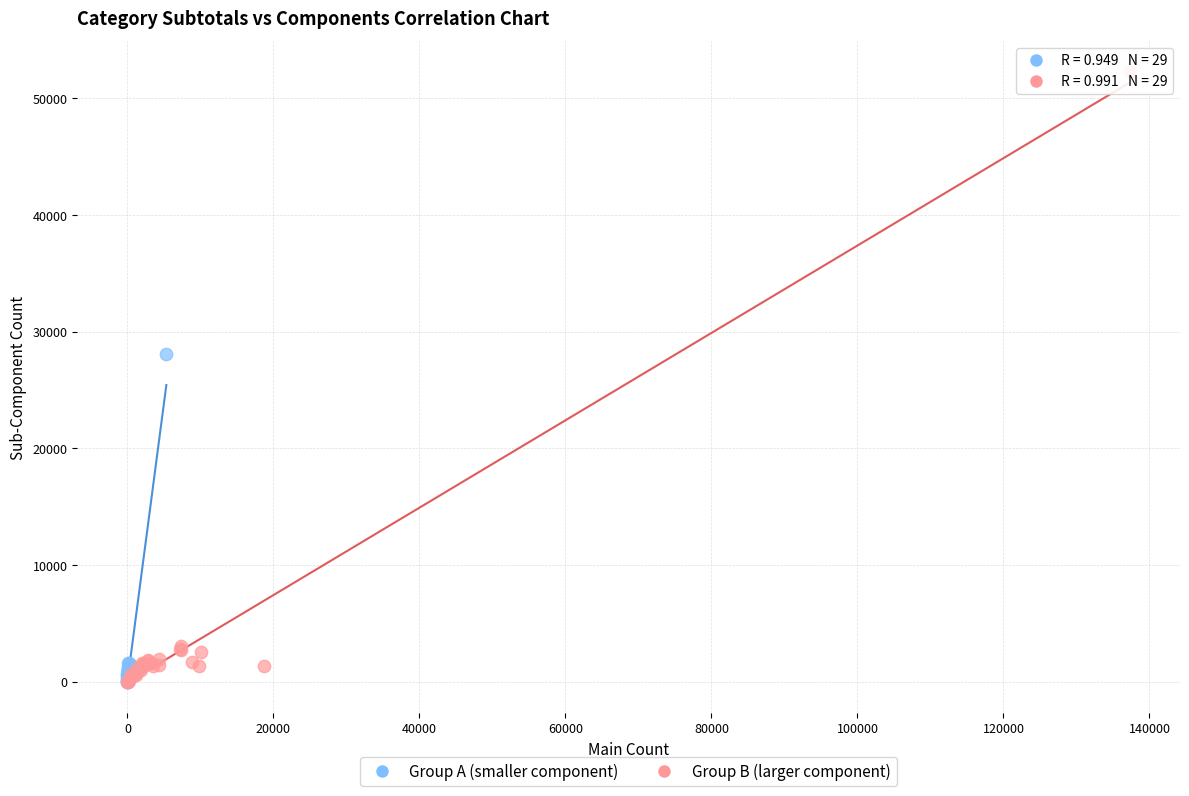

Which series reaches the maximum Y coordinate?

Group B (larger component)